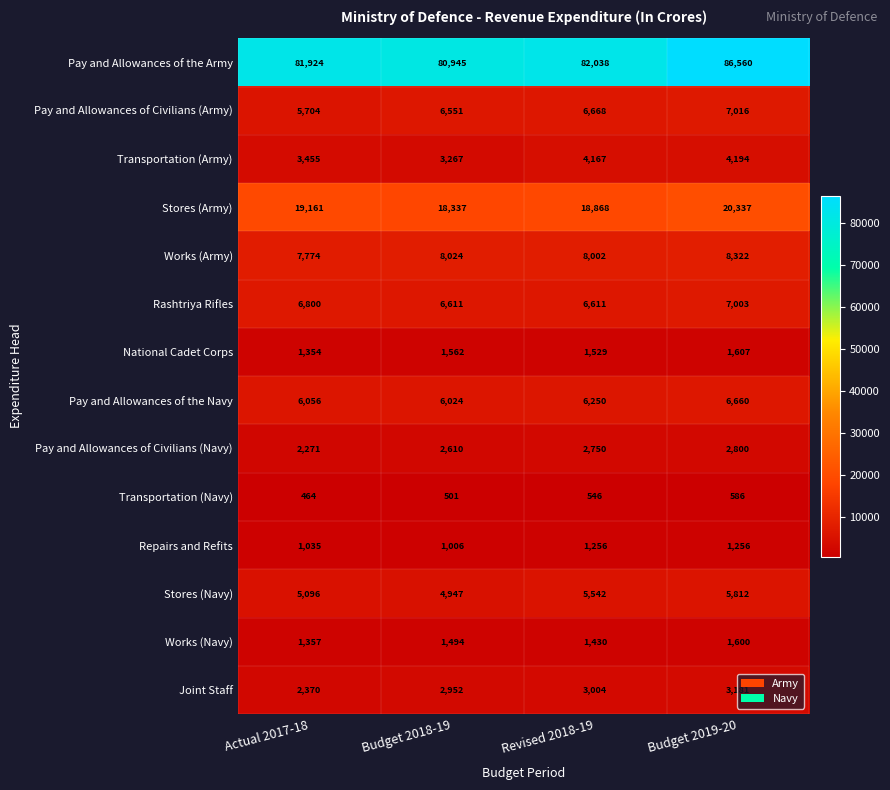

How many data points does each series have?

4